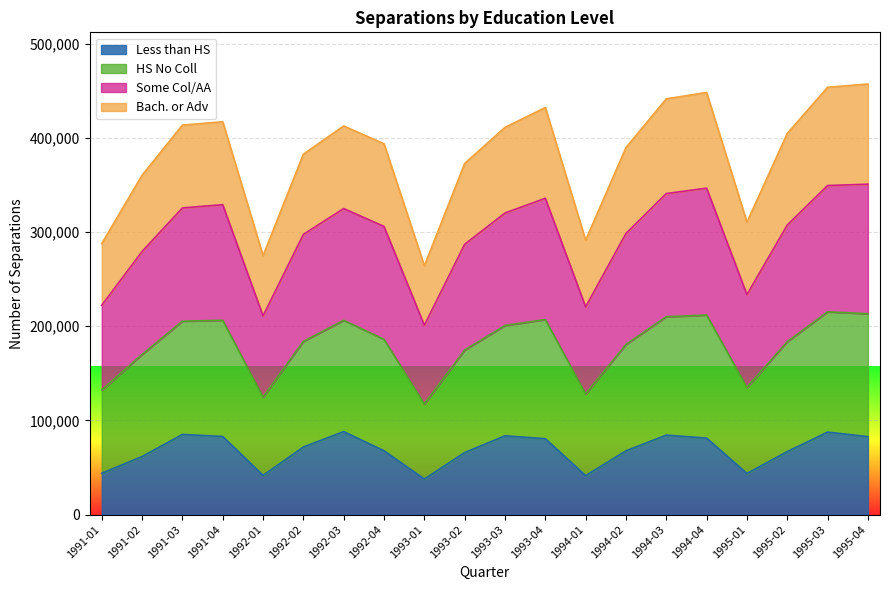

True or false: Less than HS and Some Col/AA cross at least once.

False